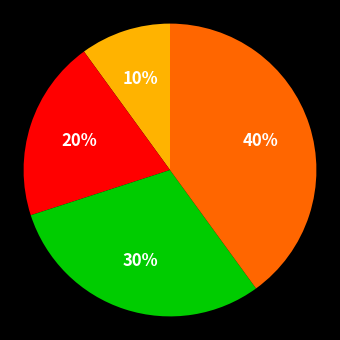

To the nearest percent, what is the difference between the largest and smallest slice percentages?

30%